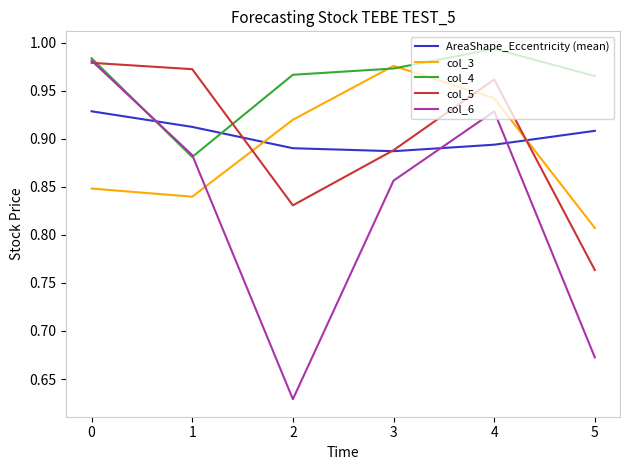

Between 1 and 3, which series saw the biggest shift?

col_3